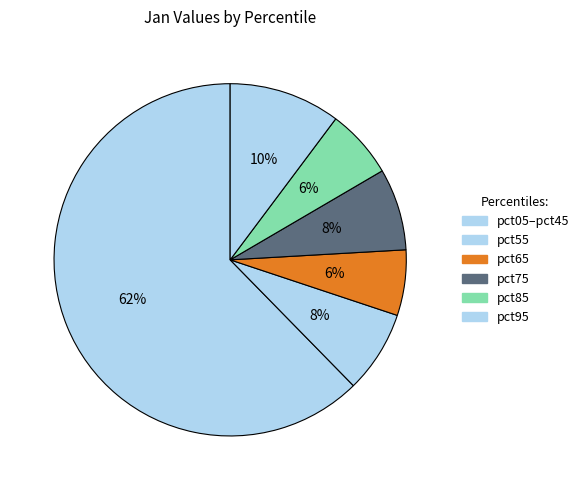

Which category has the smallest portion of the pie?

pct65